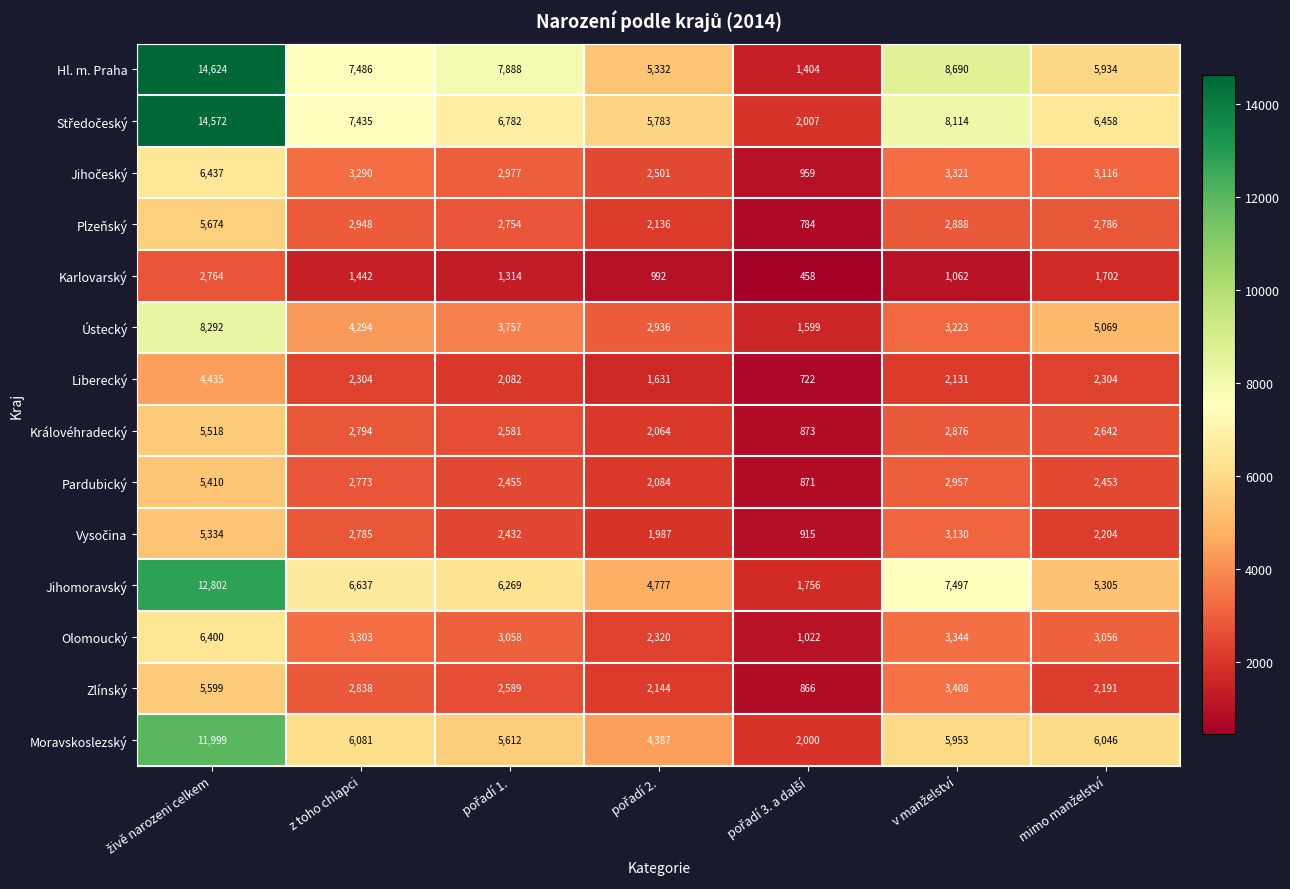

The value of Plzeňský at z toho chlapci is 952. True or false?

False